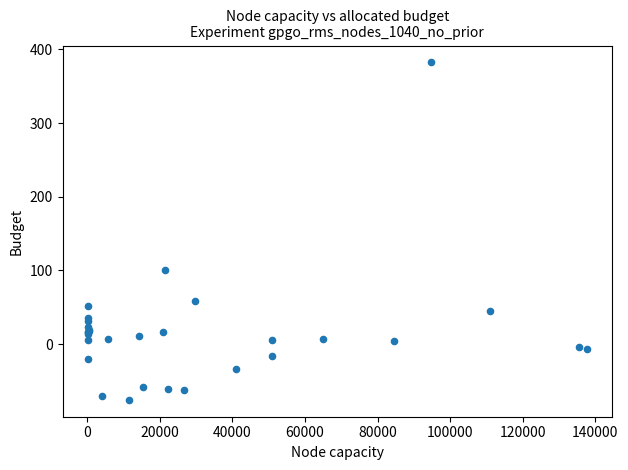

What Y value in the scatter plot is closest to 153?

101.2